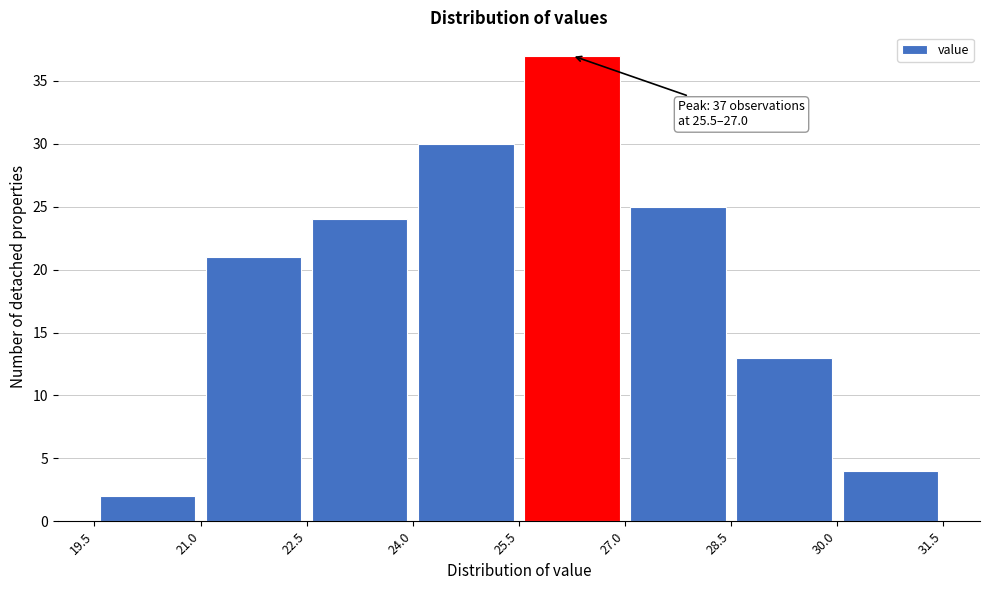

Which range on the x-axis has the tallest bar?

25.5 to 27.0